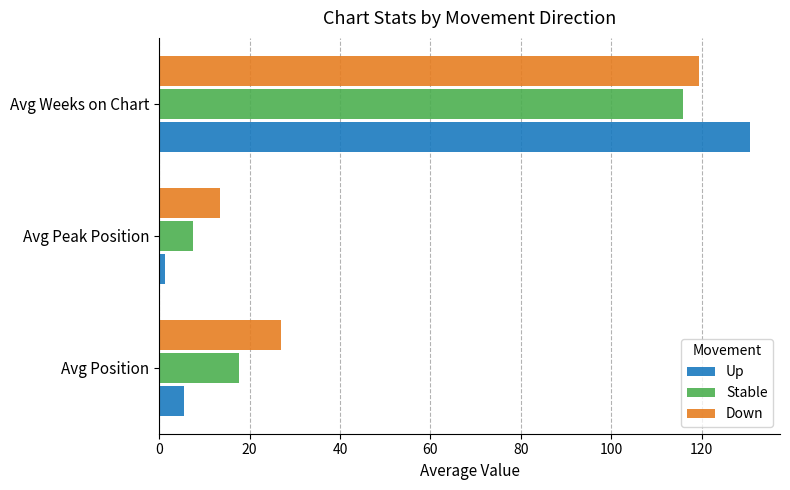

Which series has the largest range (max minus min)?

Up